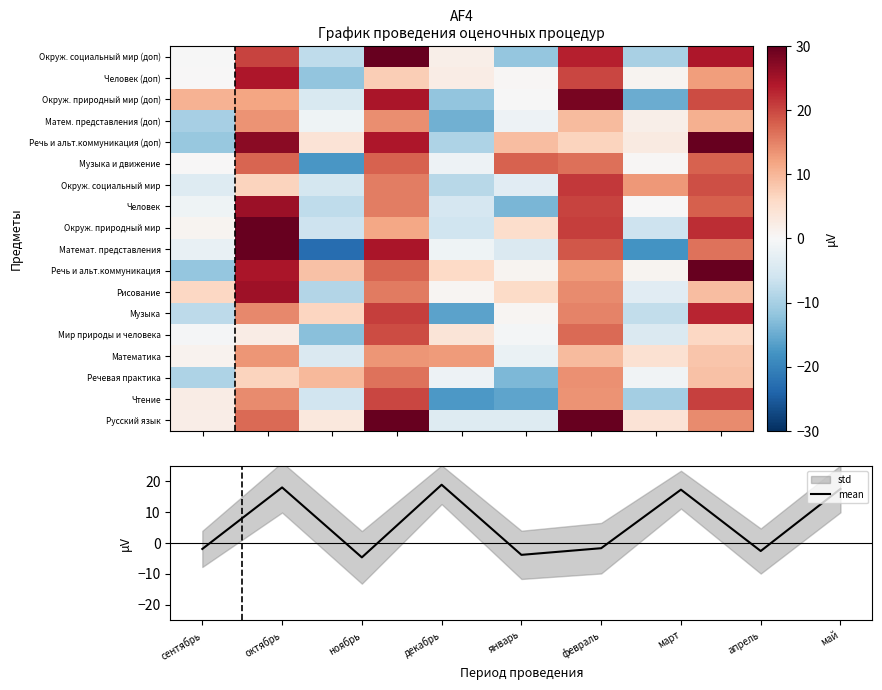

Read the mean value at май.

17.6